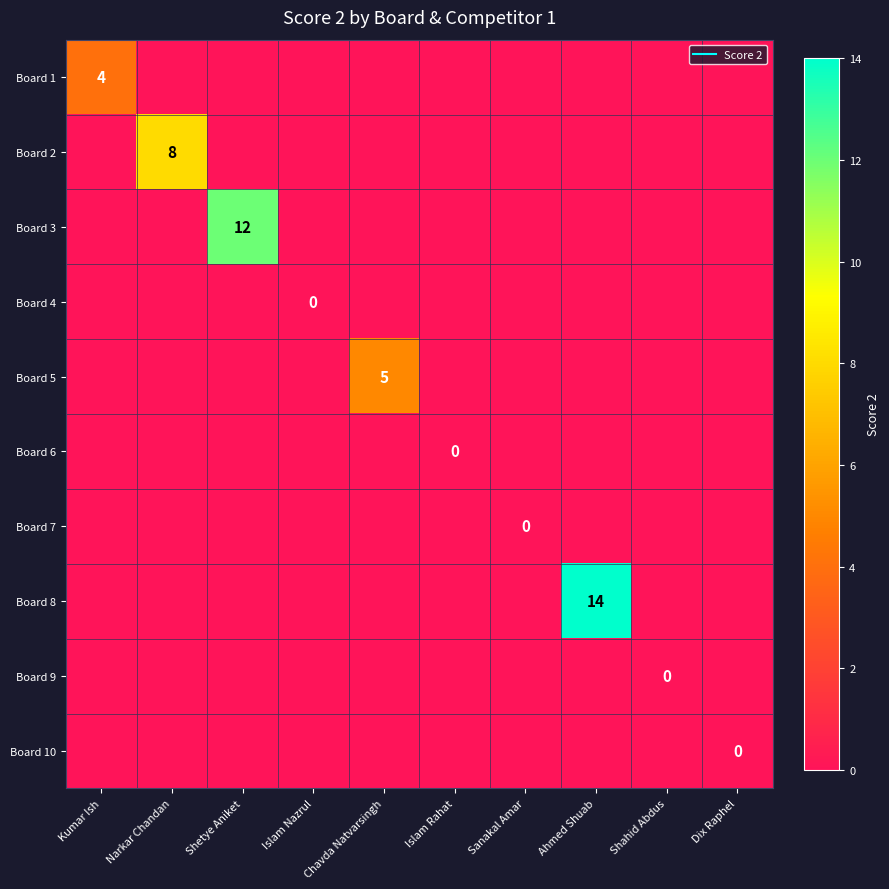

The value of Board 9 at Shetye Aniket is 0. True or false?

True